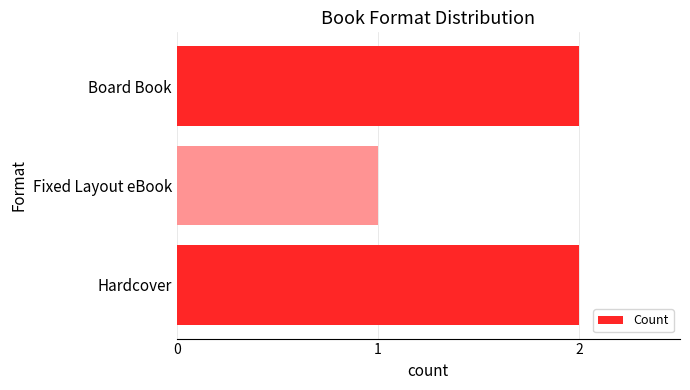

Approximately how many times larger is the value at Hardcover compared to Fixed Layout eBook?

2.0